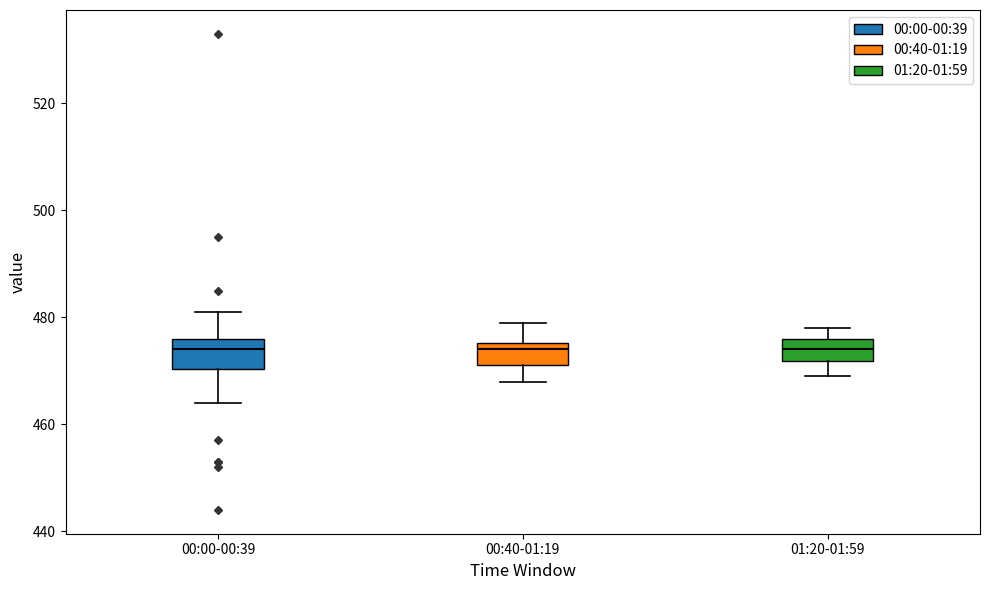

Where is the upper edge of the box for 01:20-01:59 on the y-axis? The values are not printed on the chart, so give them approximately, as read against the axis.

476